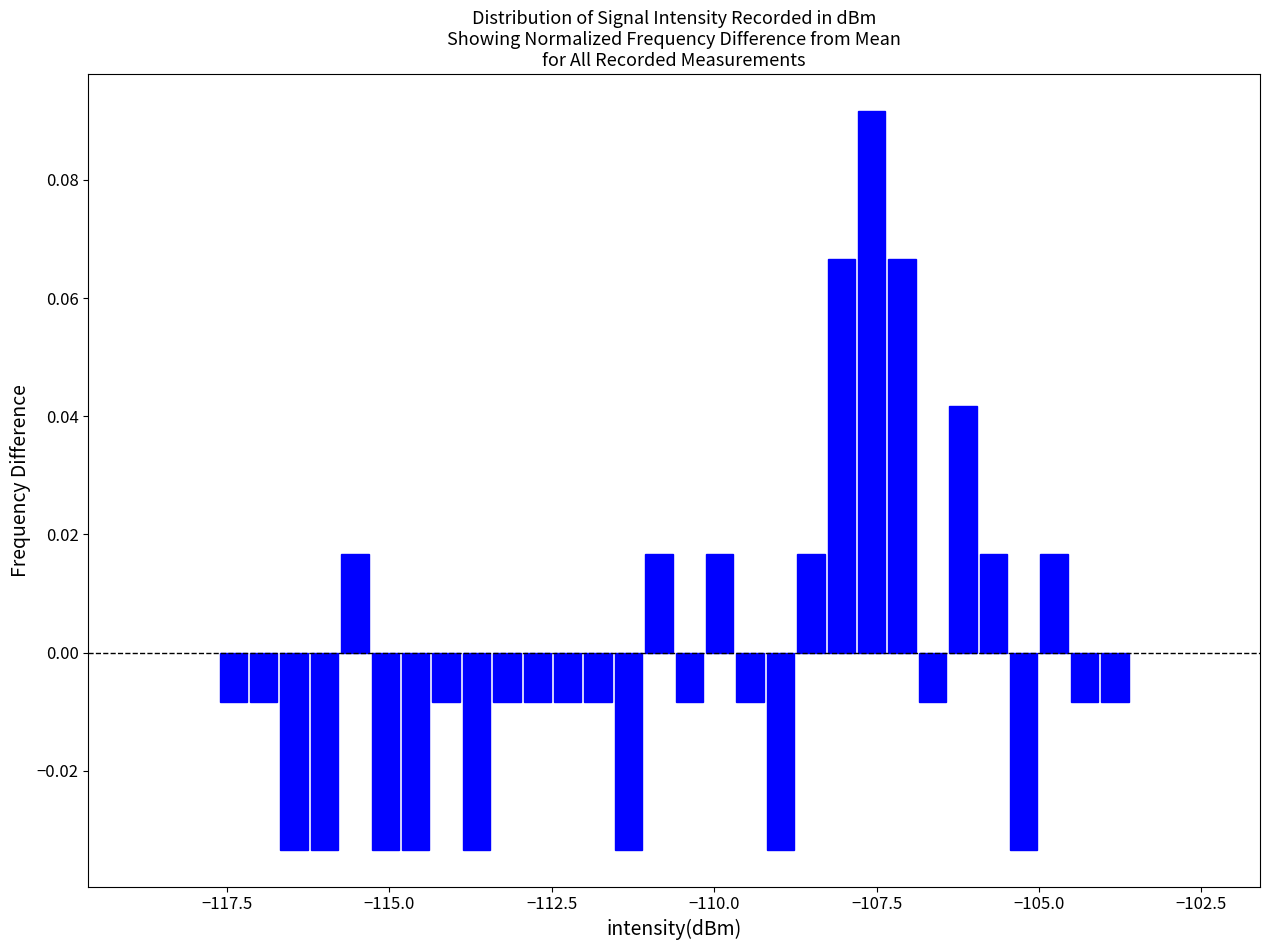

Read against the x-axis, roughly where is the centre of the tallest bar?

-107.5